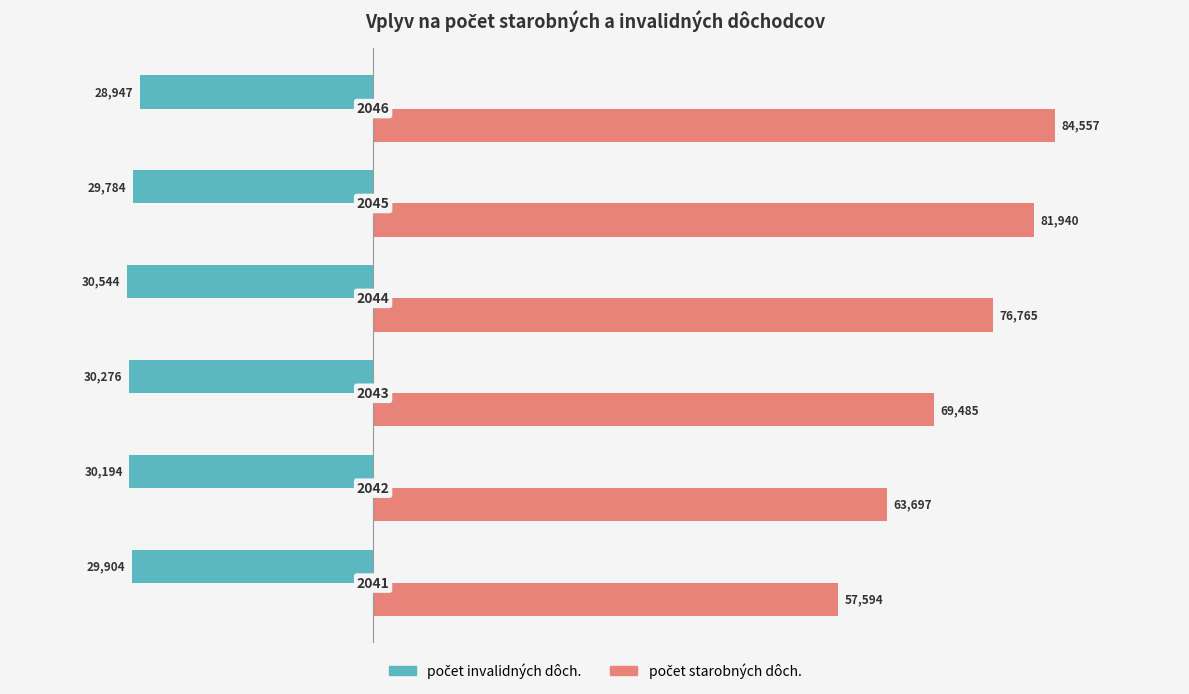

What is the difference between the second highest and second lowest values in the počet starobných dôch. series?

18243.2